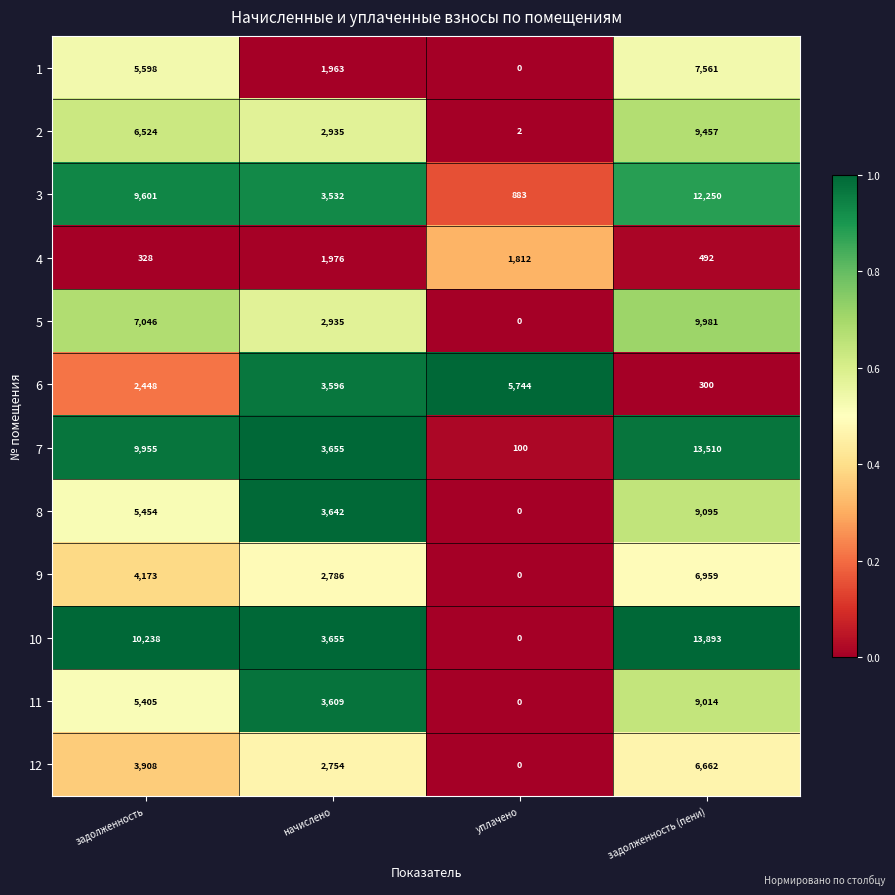

How many categories are shown in the chart?

4